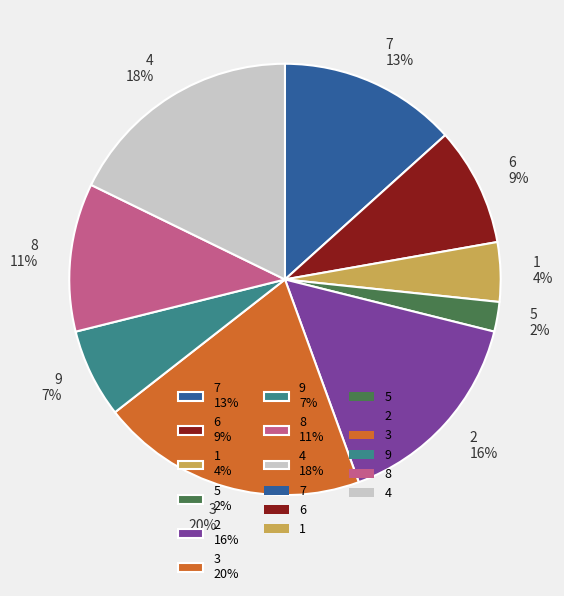

How many segments does this pie chart have?

9